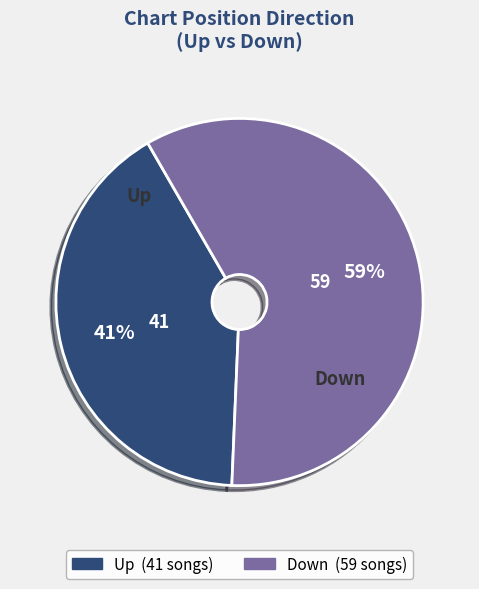

To the nearest percent, what is the average slice percentage?

50%